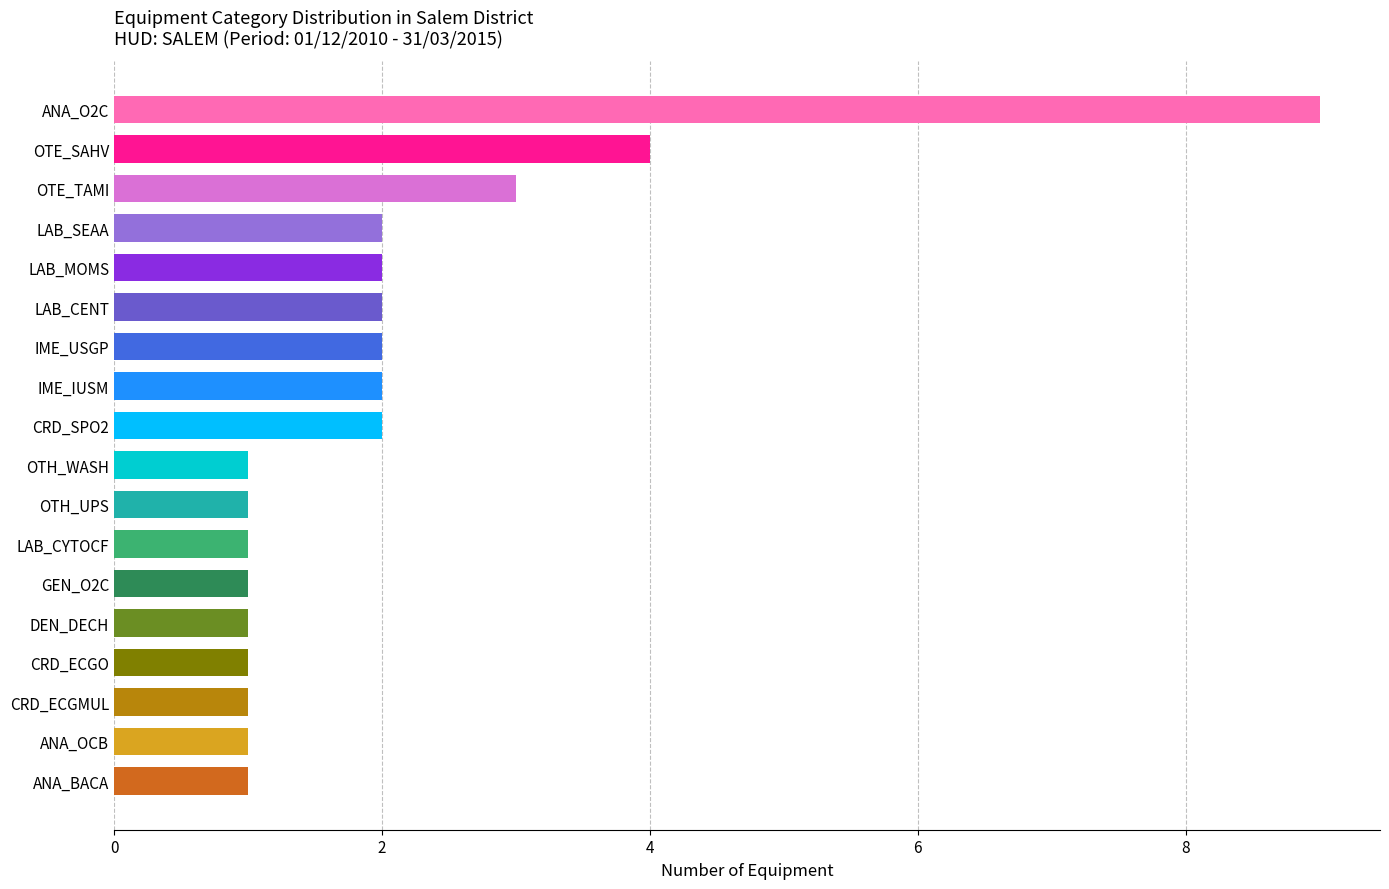

True or false: the data shows 2 at ANA_BACA.

False